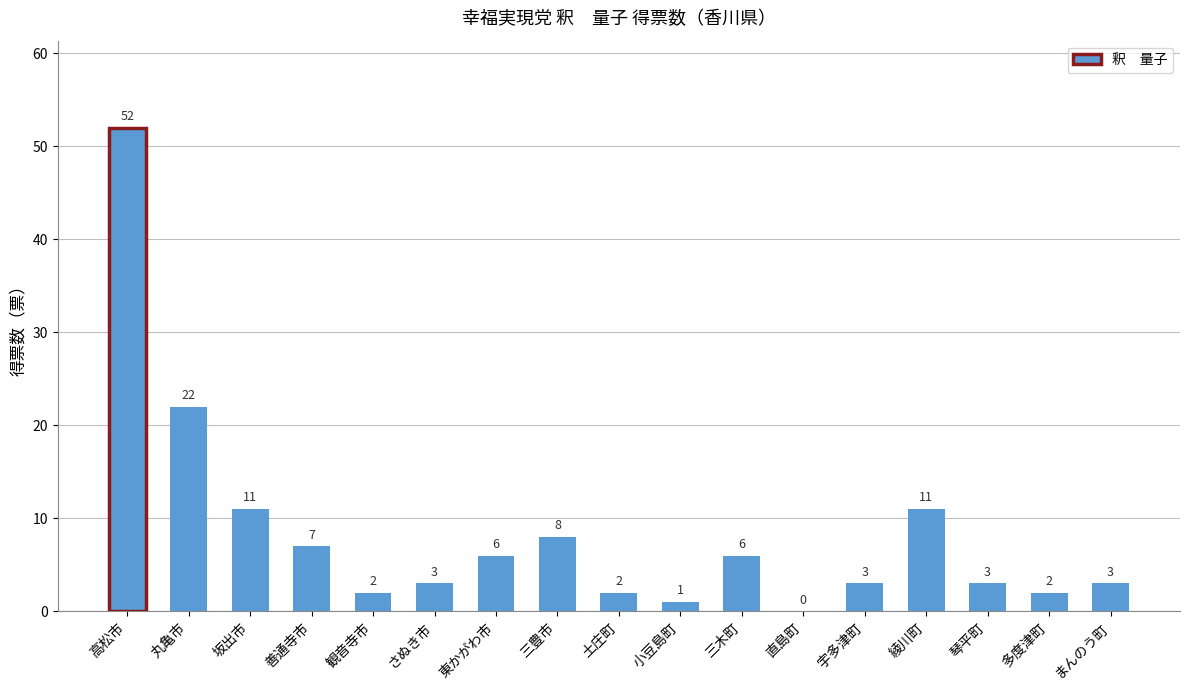

What is the sum of all values?

142